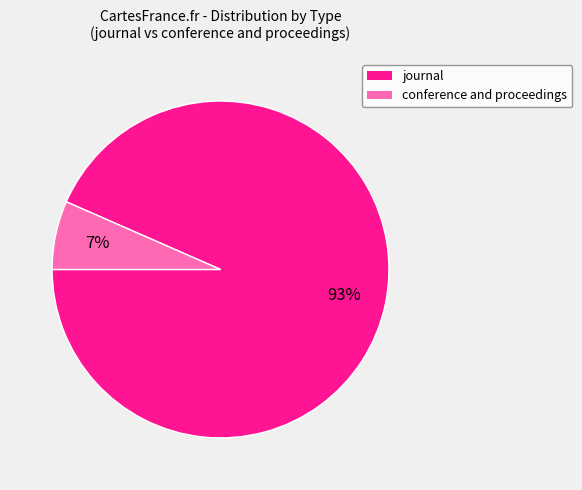

What is the smallest slice in the pie chart?

conference and proceedings